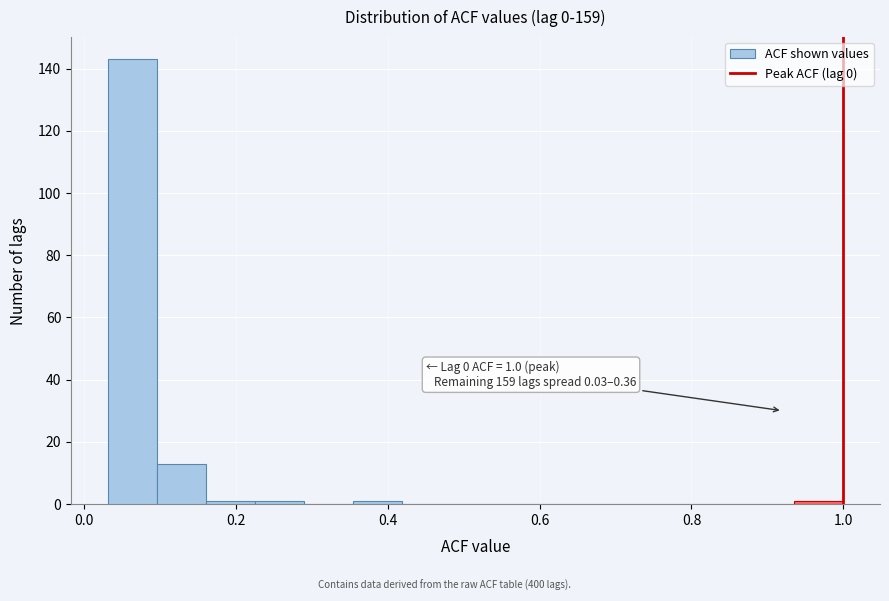

Read against the x-axis, roughly where is the centre of the tallest bar?

0.06